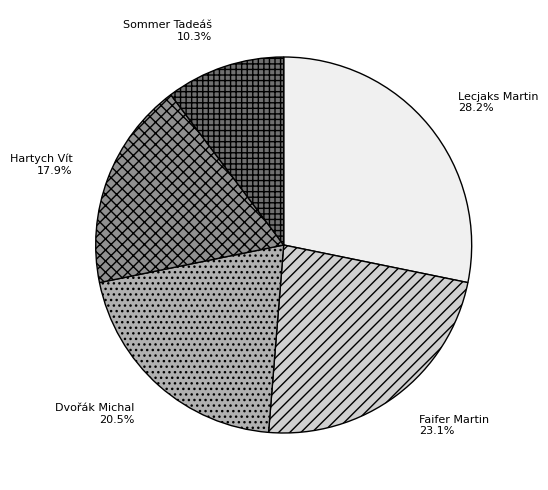

The Faifer Martin slice represents 34% of the pie. True or false?

False